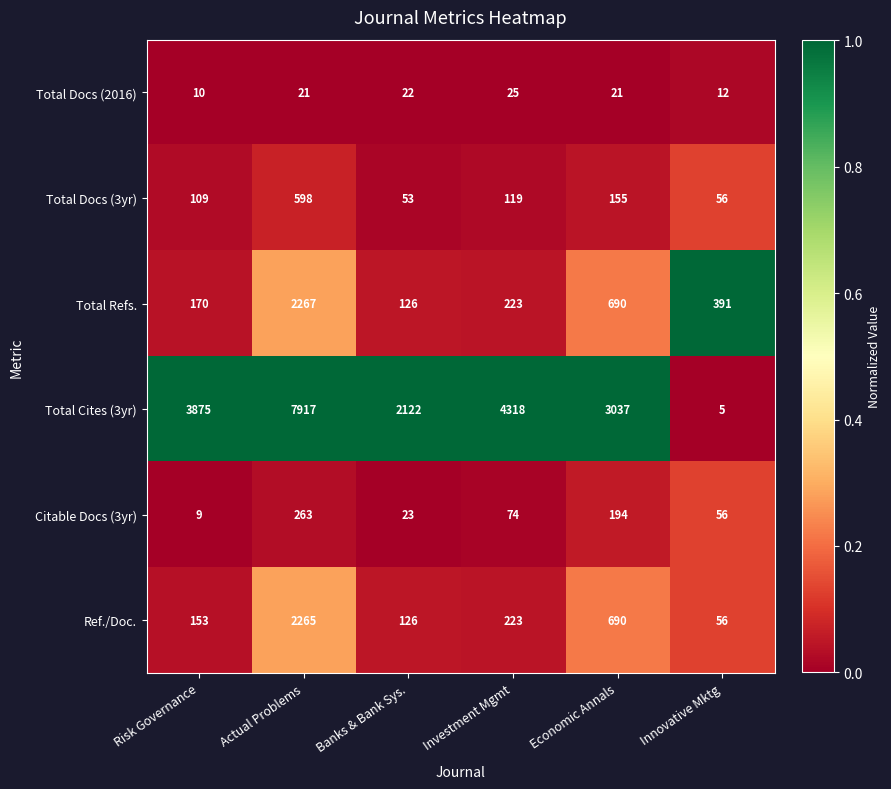

Is it true that Ref./Doc. equals 2265 at Actual Problems?

True